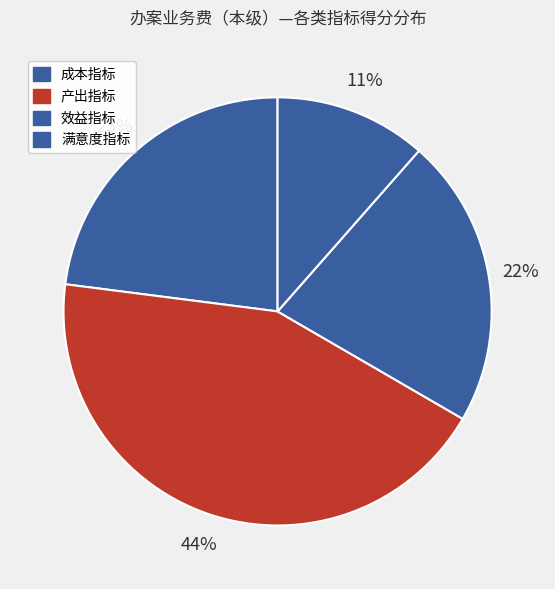

How many segments does this pie chart have?

4